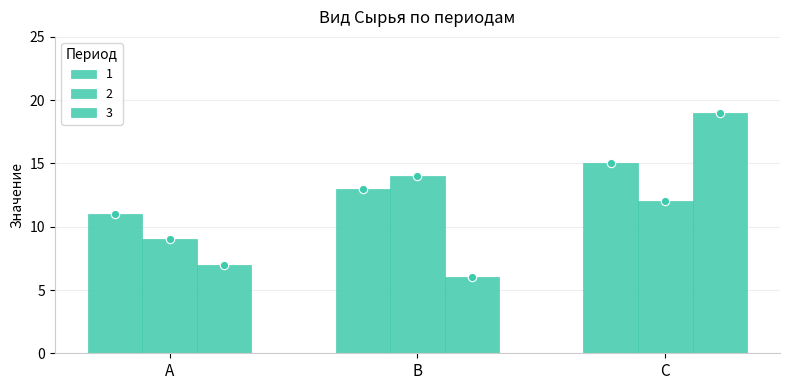

Which category has the highest value in the 2 series?

В